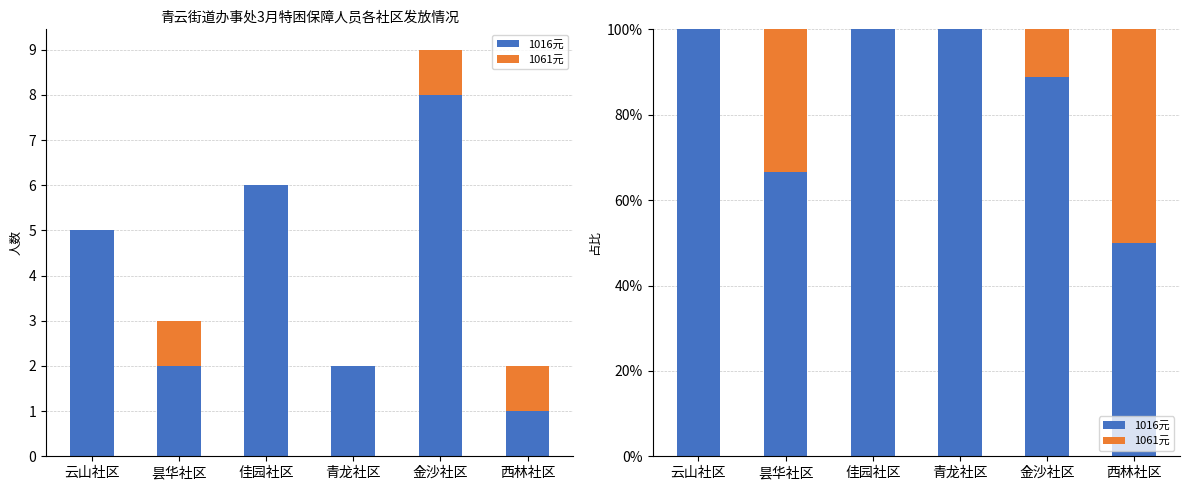

Which series has the largest total across all categories?

1016元